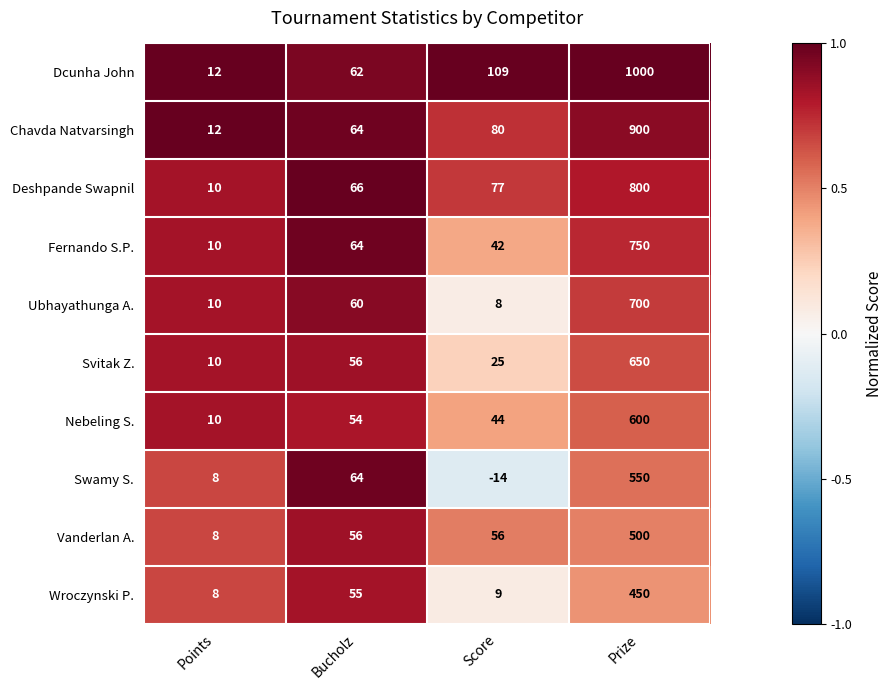

Which category has the lowest value across all series?

Score